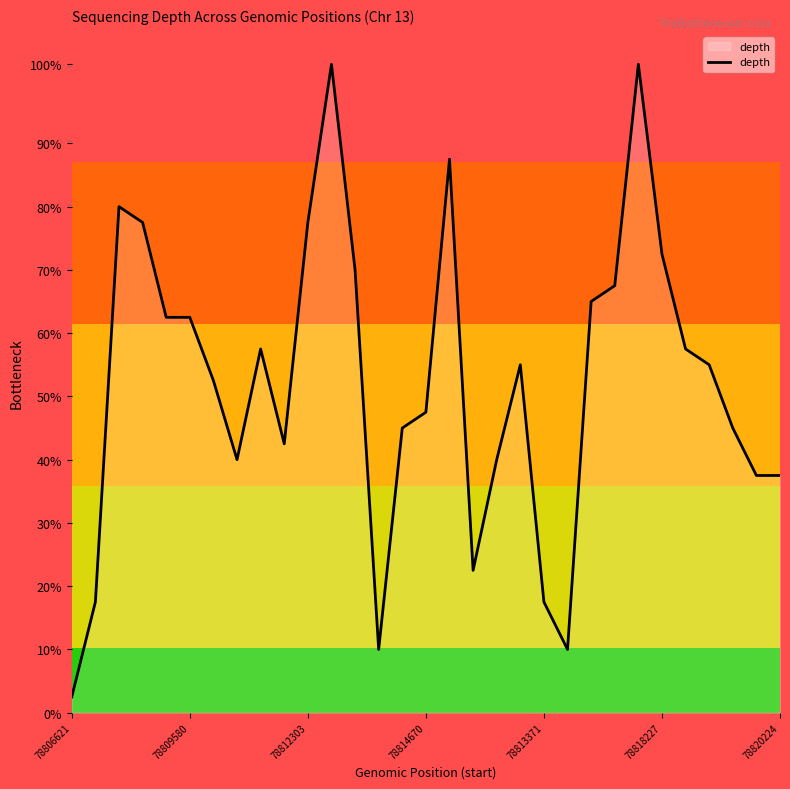

Does the chart display data point markers on the line(s)?

No